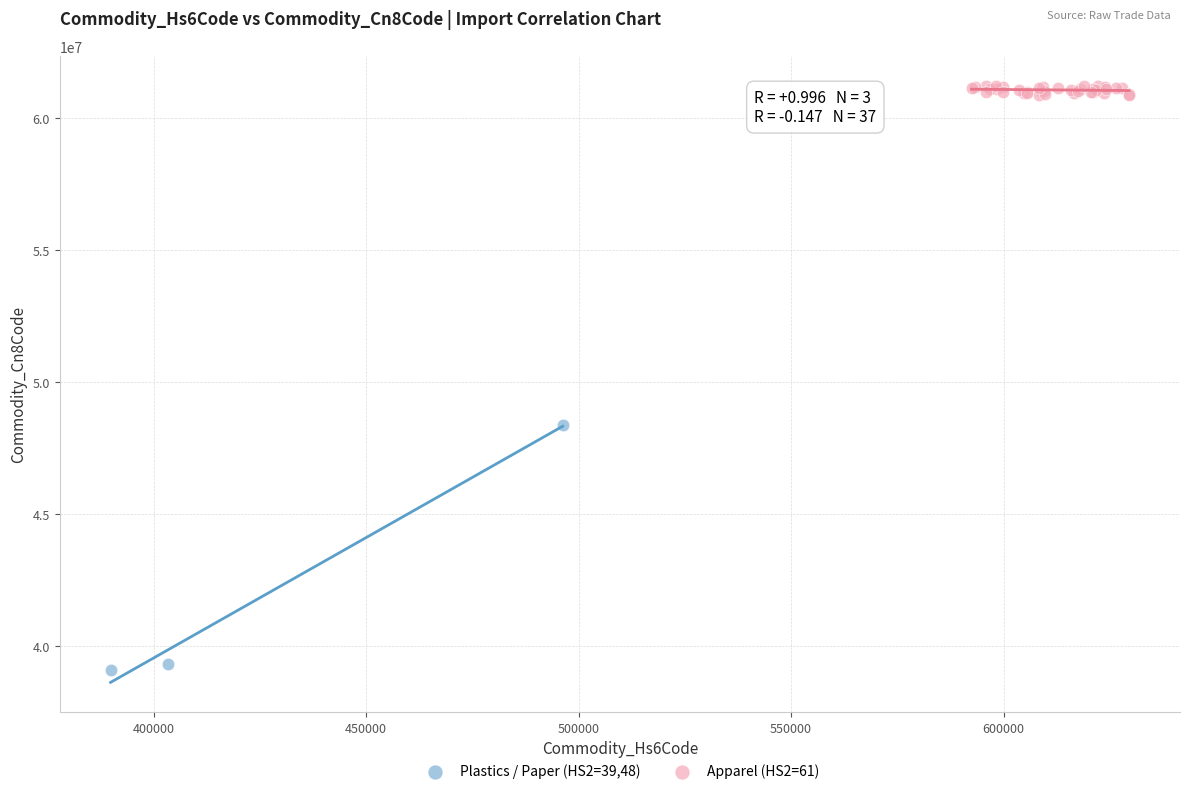

Which series has the largest Y range (max minus min)?

Plastics / Paper (HS2=39,48)